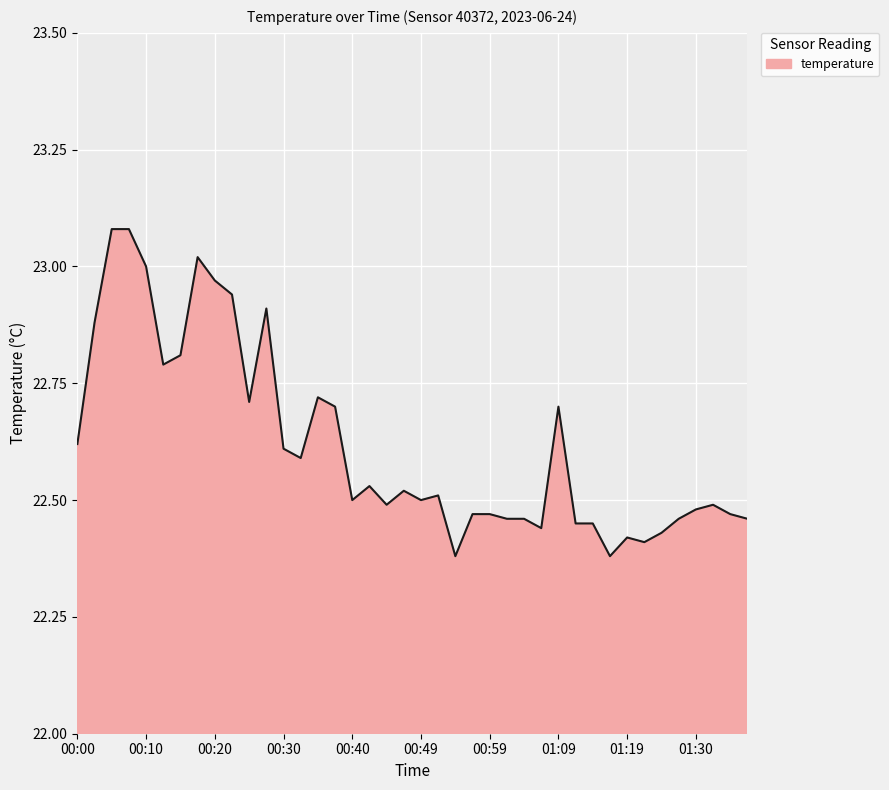

What is the sum of all values?

904.8